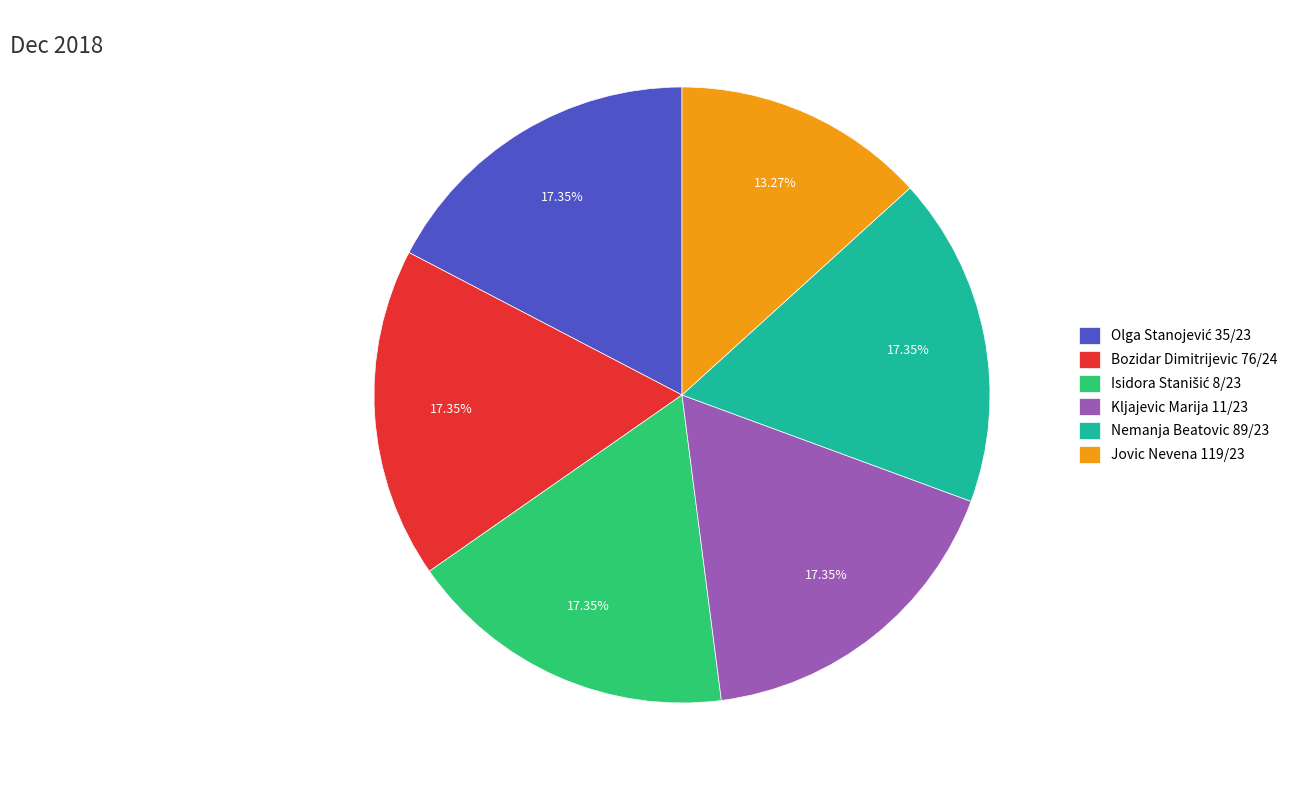

The Nemanja Beatovic 89/23 slice represents 27% of the pie. True or false?

False